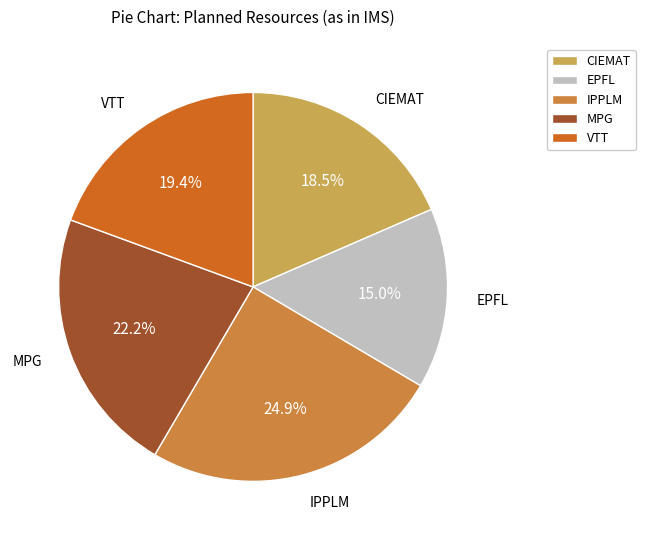

The MPG slice represents 22% of the pie. True or false?

True